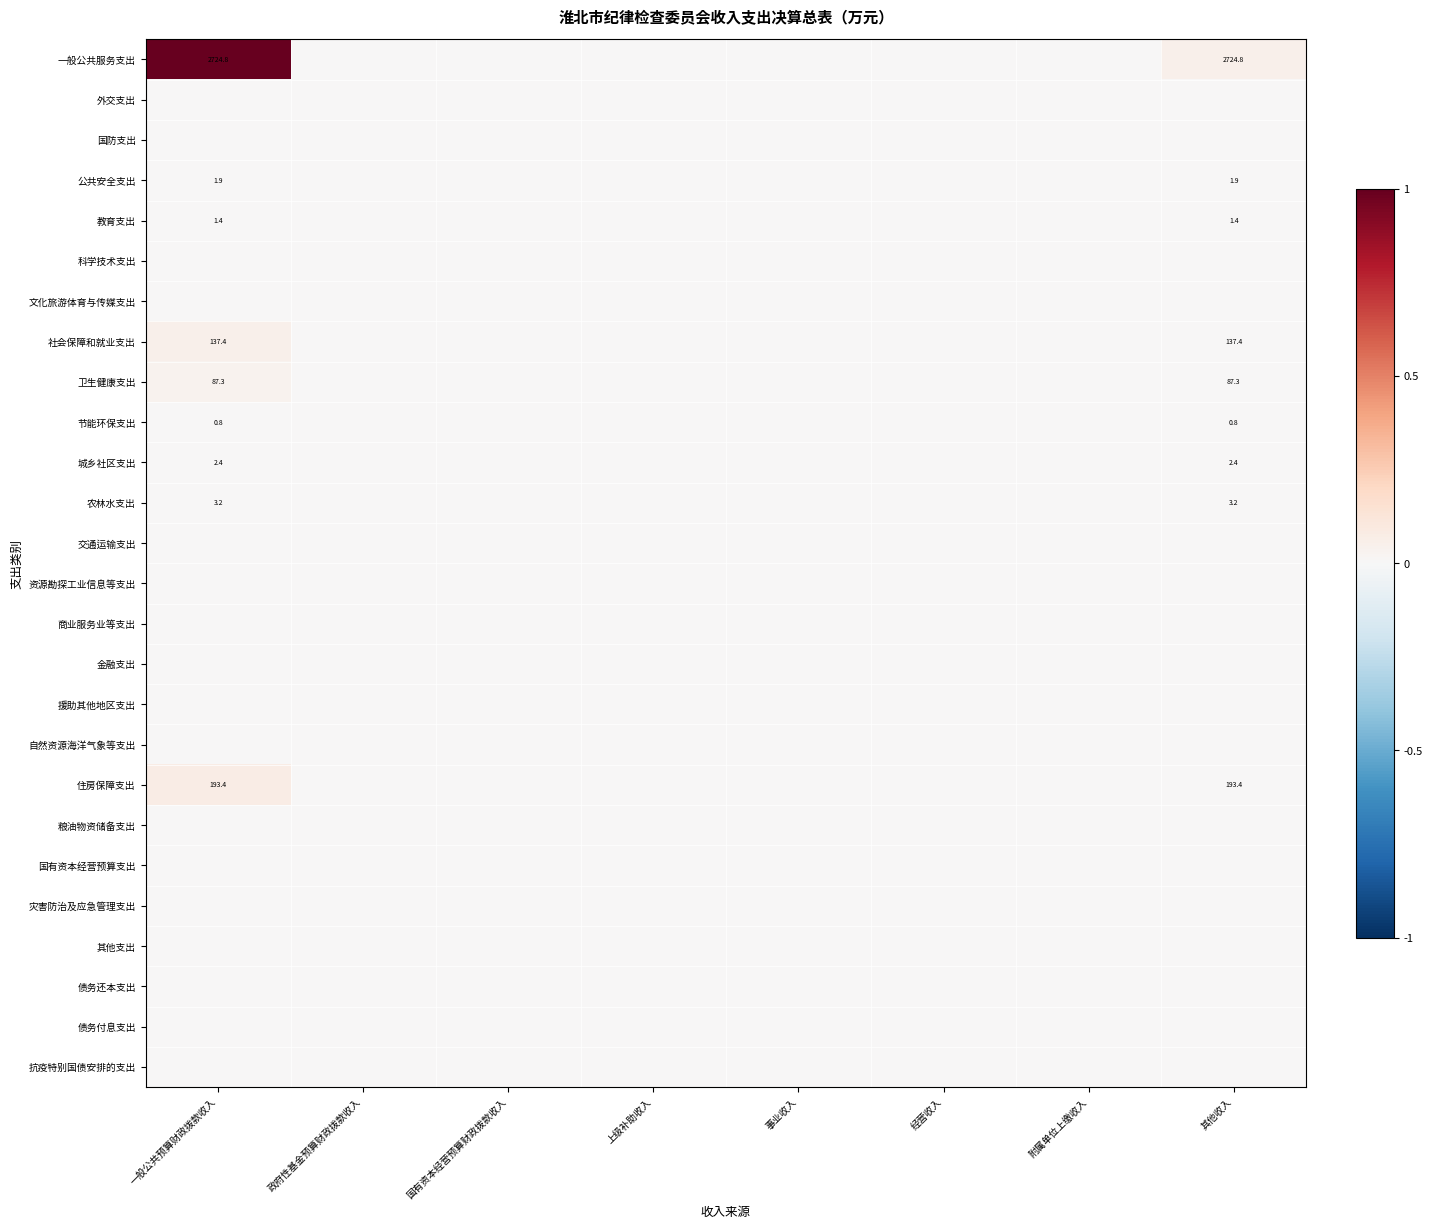

At which label does 节能环保支出 reach its minimum?

政府性基金预算财政拨款收入